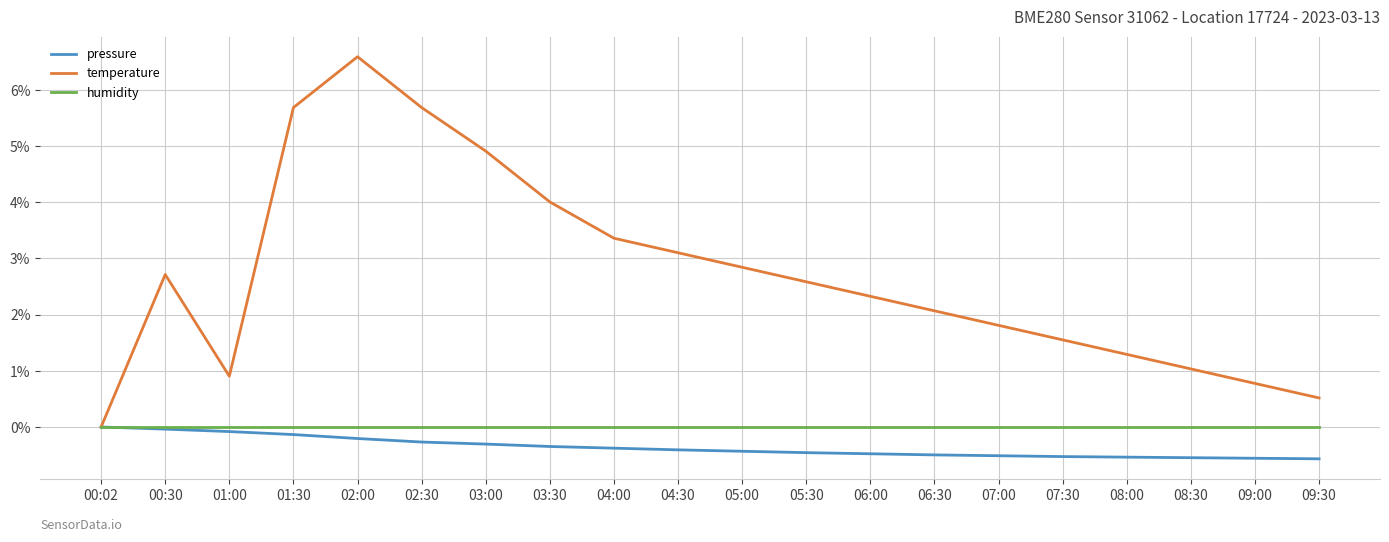

What is the maximum value shown in the chart?

6.6